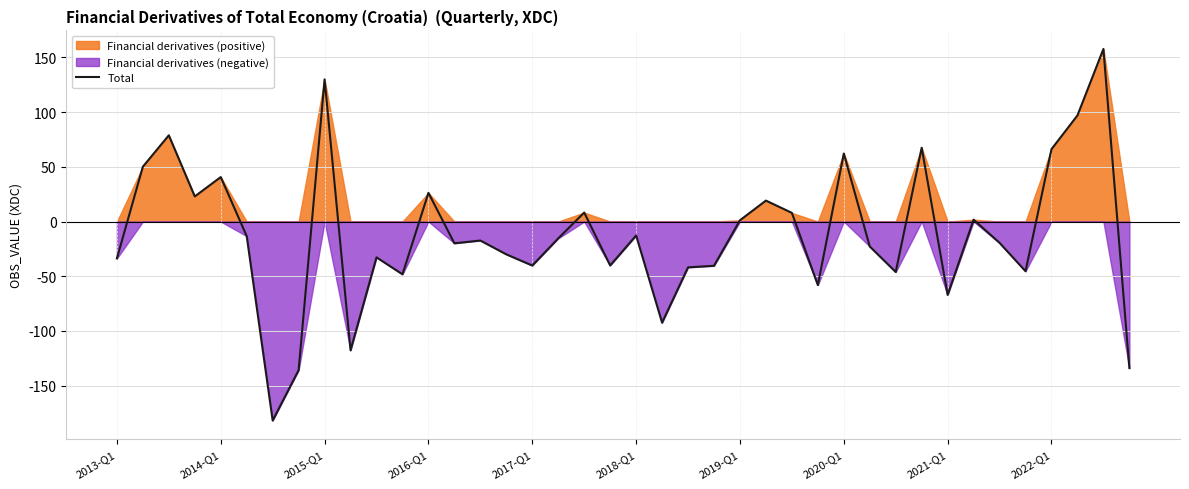

How many values are above zero?

16